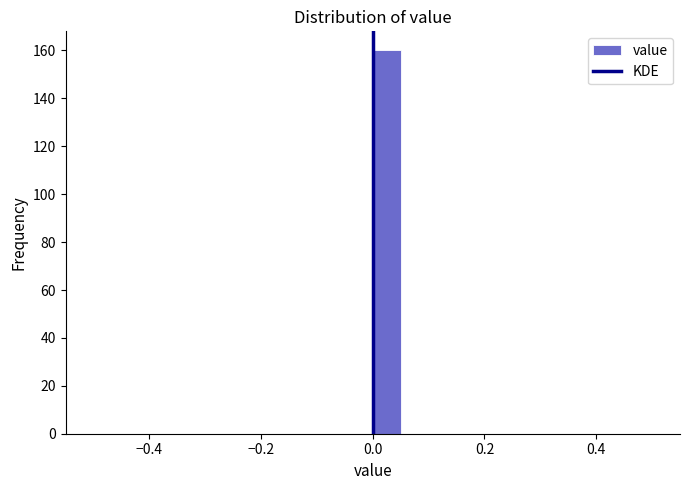

Read against the x-axis, roughly where is the centre of the tallest bar?

0.02